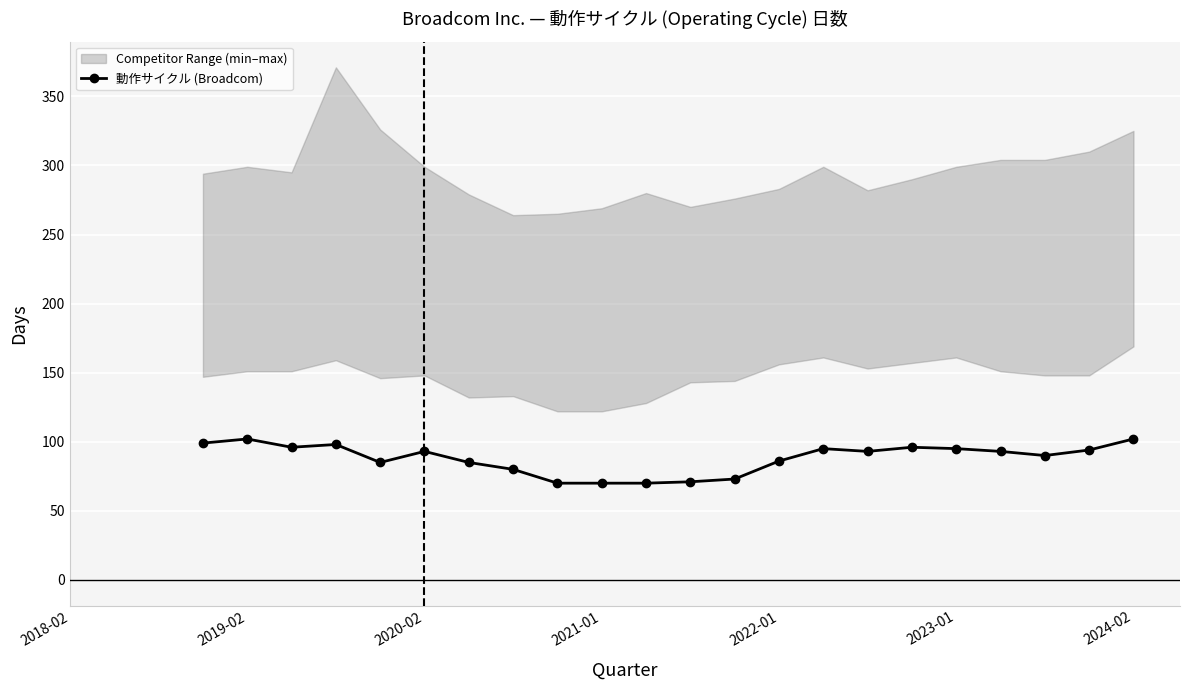

What is the minimum value for 動作サイクル (Broadcom)?

70